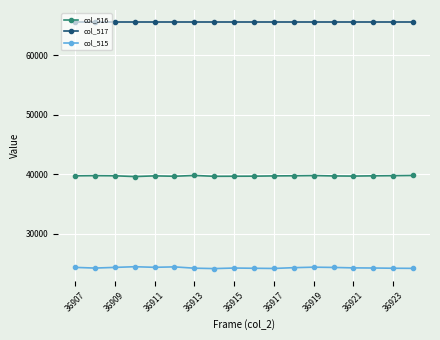

List the series in order of their peak value, highest first.

col_517, col_516, col_515